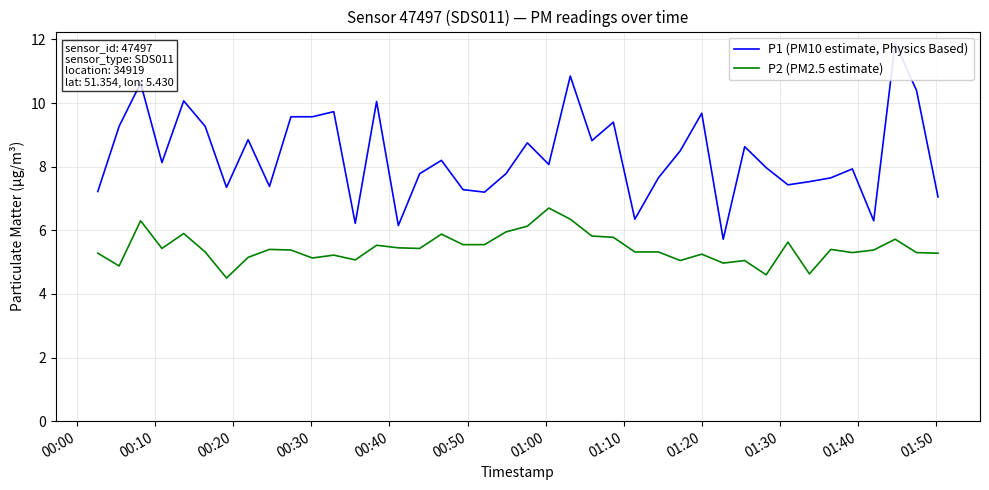

How many lines are shown in the chart?

2